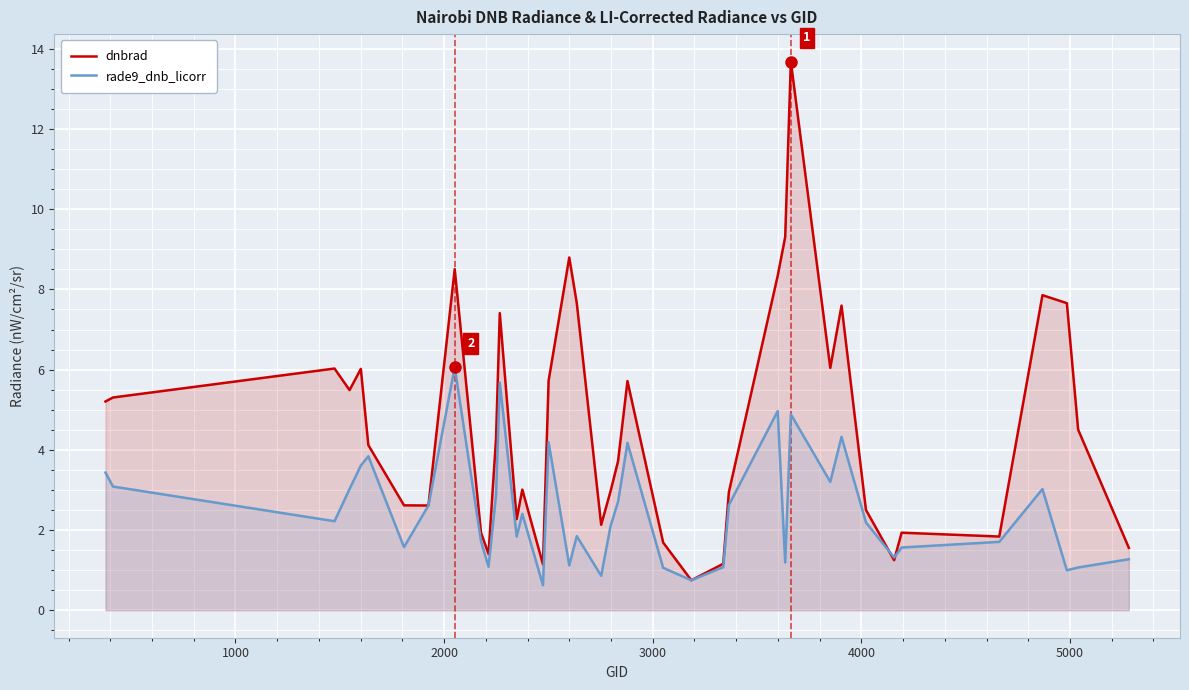

Which series has the widest spread of values?

dnbrad